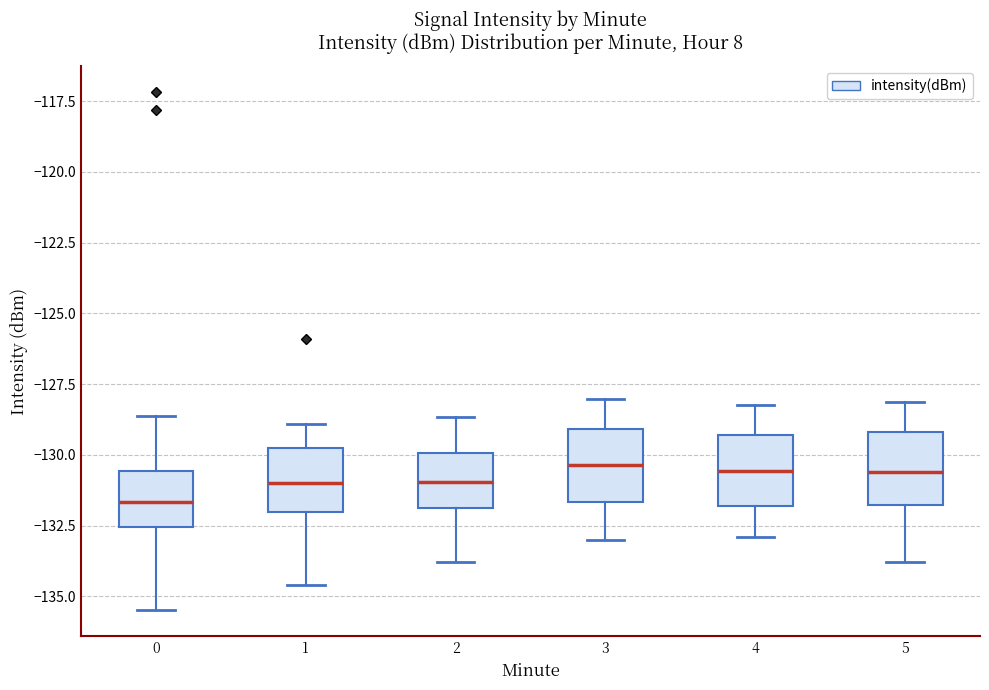

Reading left to right, transcribe this box plot: for each box, give where its median line is, the range the box spans, and where its two whiskers end, as read against the y-axis. The values are not printed on the chart, so give them approximately, as read against the axis.

0: median -131.5, box -132.5 to -130.5, whiskers -135.5 to -128.5
1: median -131.0, box -132.0 to -130.0, whiskers -134.5 to -129.0
2: median -131.0, box -132.0 to -130.0, whiskers -134.0 to -128.5
3: median -130.5, box -131.5 to -129.0, whiskers -133.0 to -128.0
4: median -130.5, box -132.0 to -129.5, whiskers -133.0 to -128.0
5: median -130.5, box -132.0 to -129.0, whiskers -134.0 to -128.0